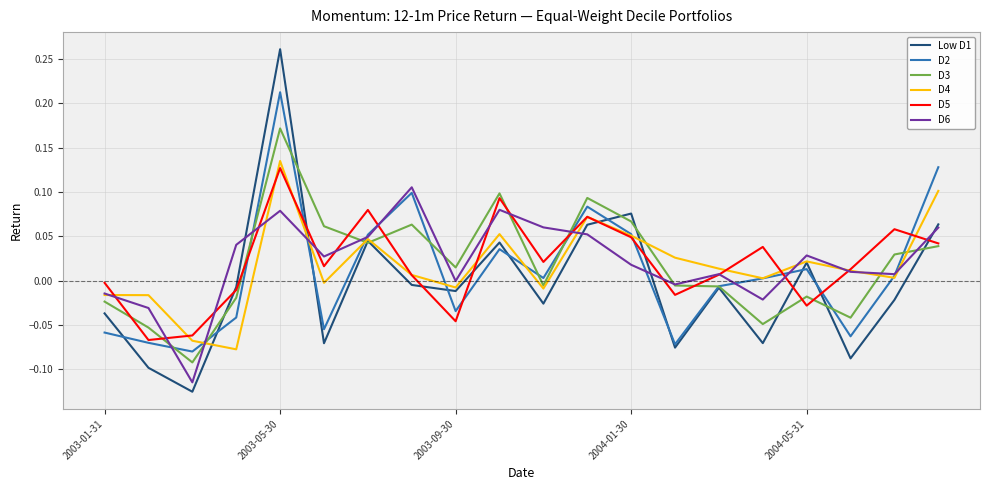

Which series has the largest range (max minus min)?

Low D1